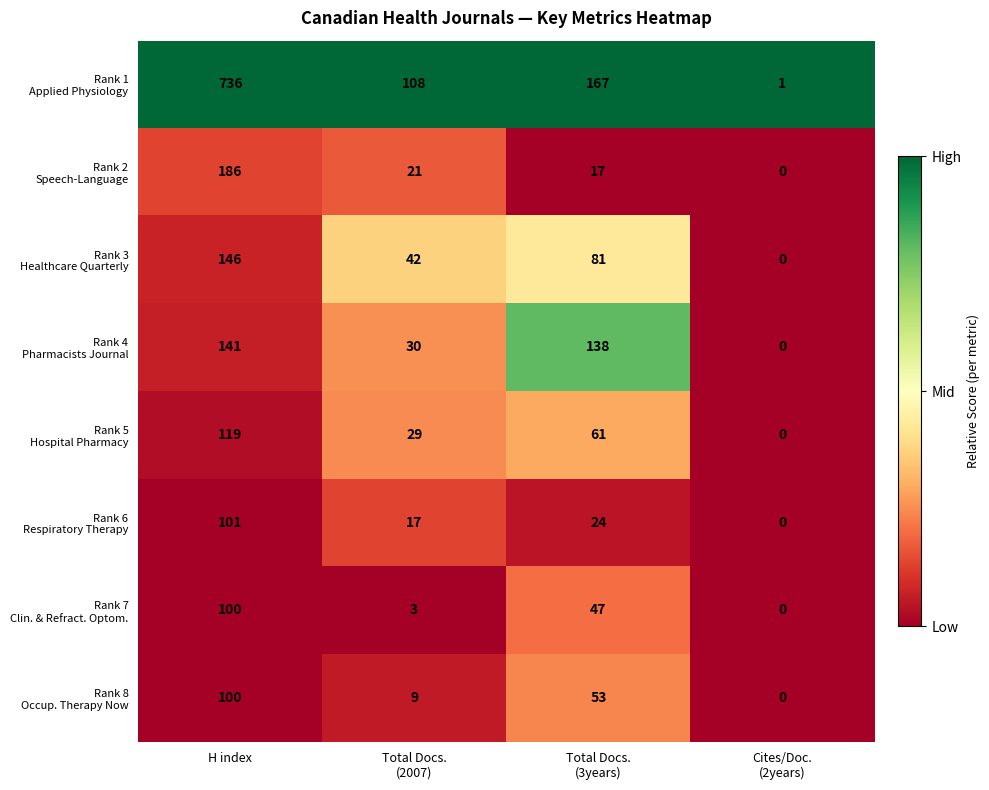

What is the greatest value displayed?

736